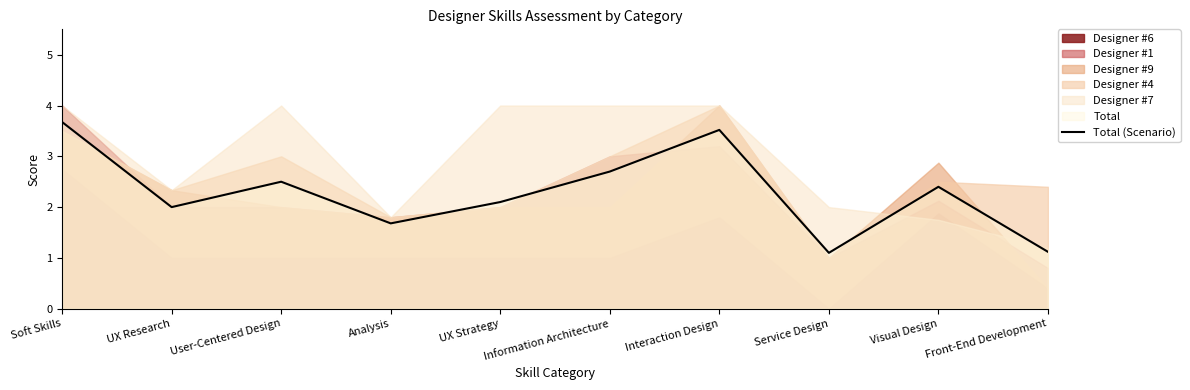

Rank the categories by value from lowest to highest.

Service Design, Front-End Development, Analysis, UX Research, UX Strategy, Visual Design, User-Centered Design, Information Architecture, Interaction Design, Soft Skills